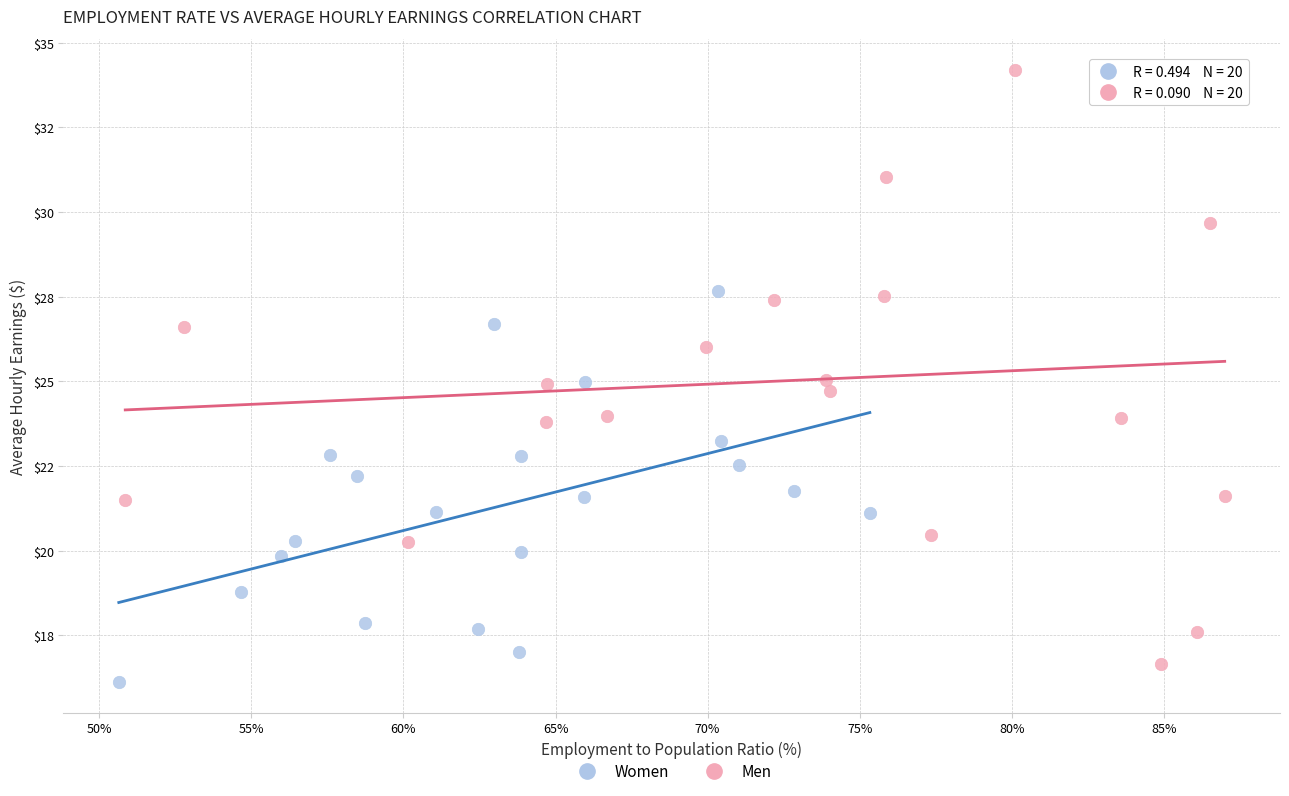

Which series has the largest Y range (max minus min)?

Men